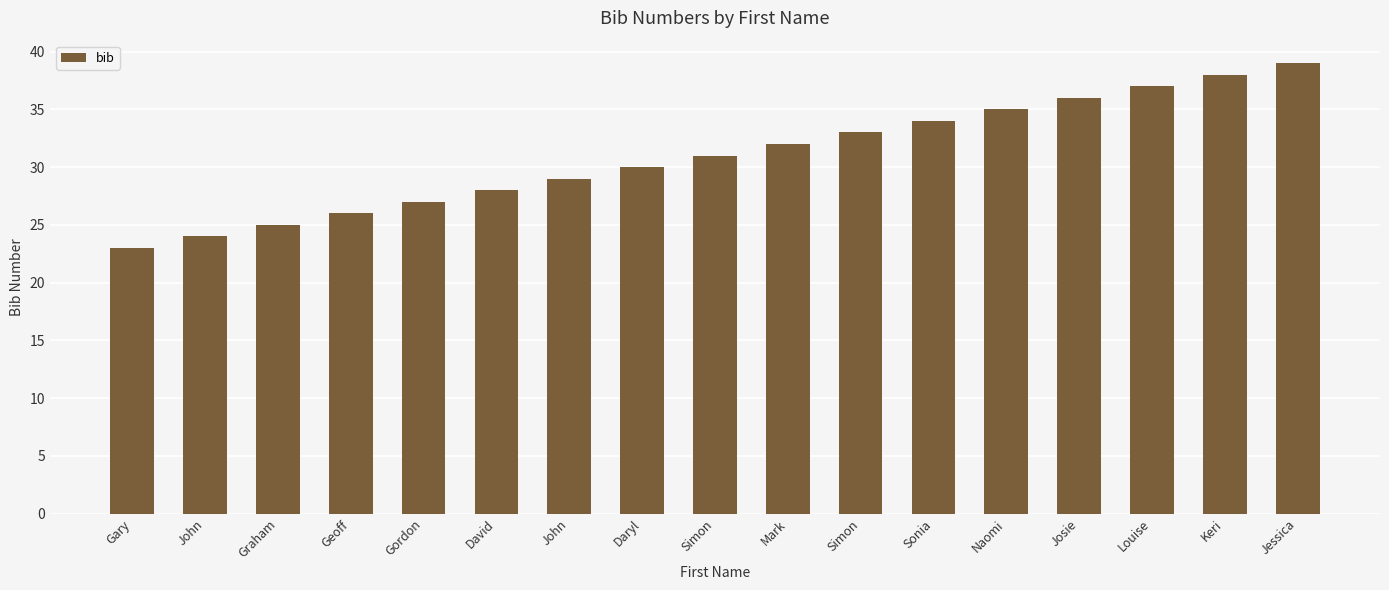

Read the value at Graham, to the nearest 10.

20